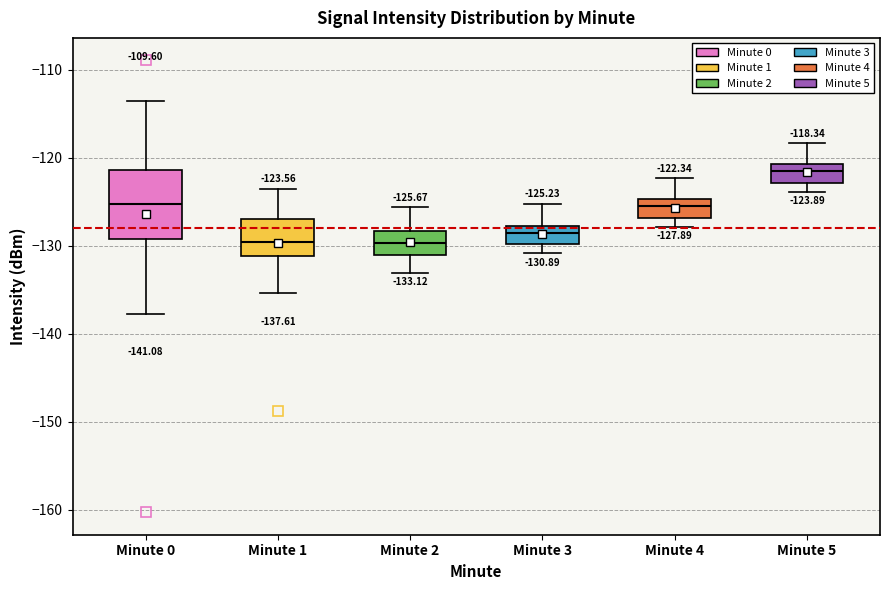

Which box is the tallest, from its lower edge to its upper edge?

Minute 0